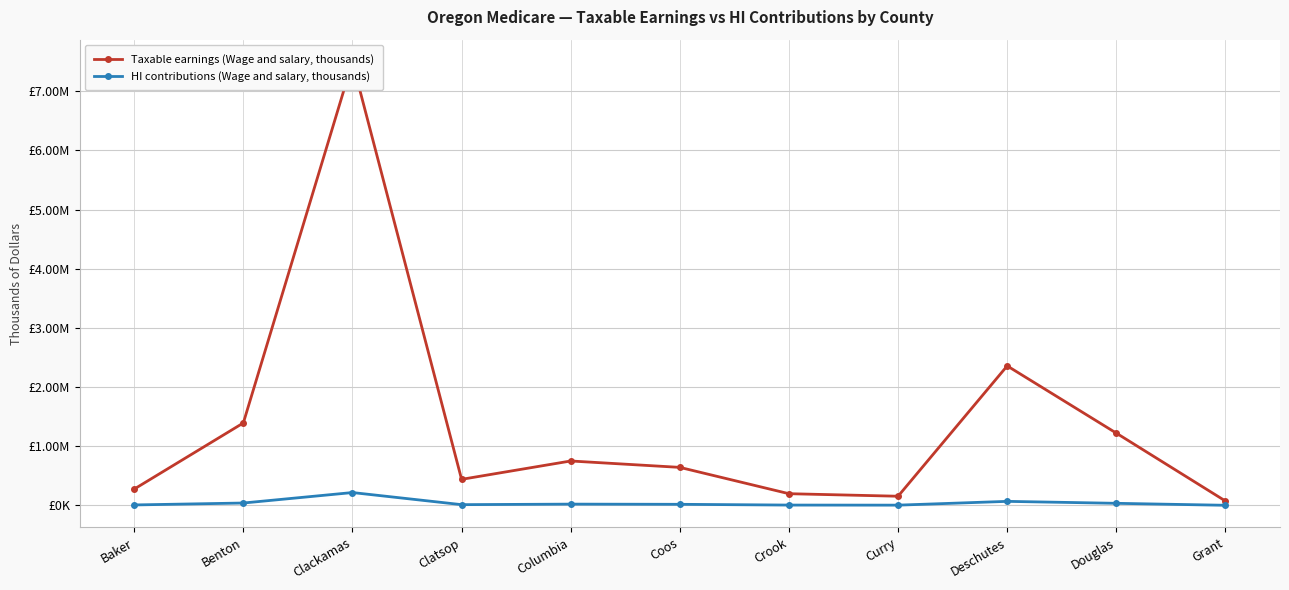

Which has a higher value, Columbia or Baker?

Columbia